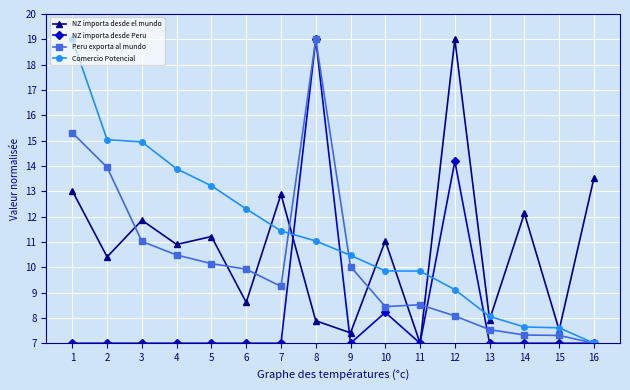

At which category is the sum across all series the highest?

8